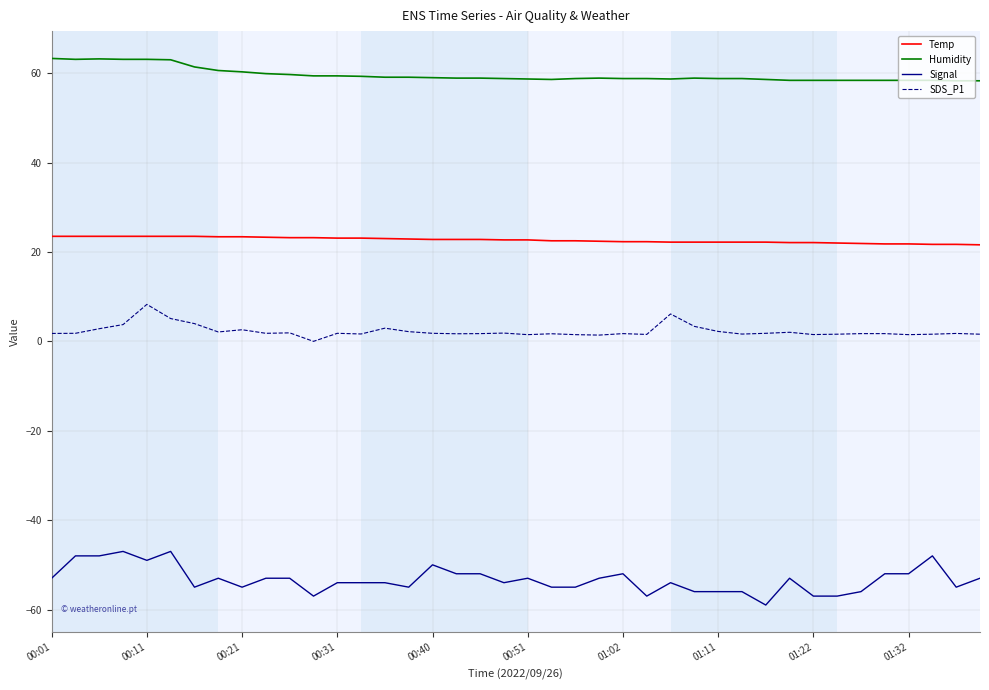

Which series has the largest total across all categories?

Humidity